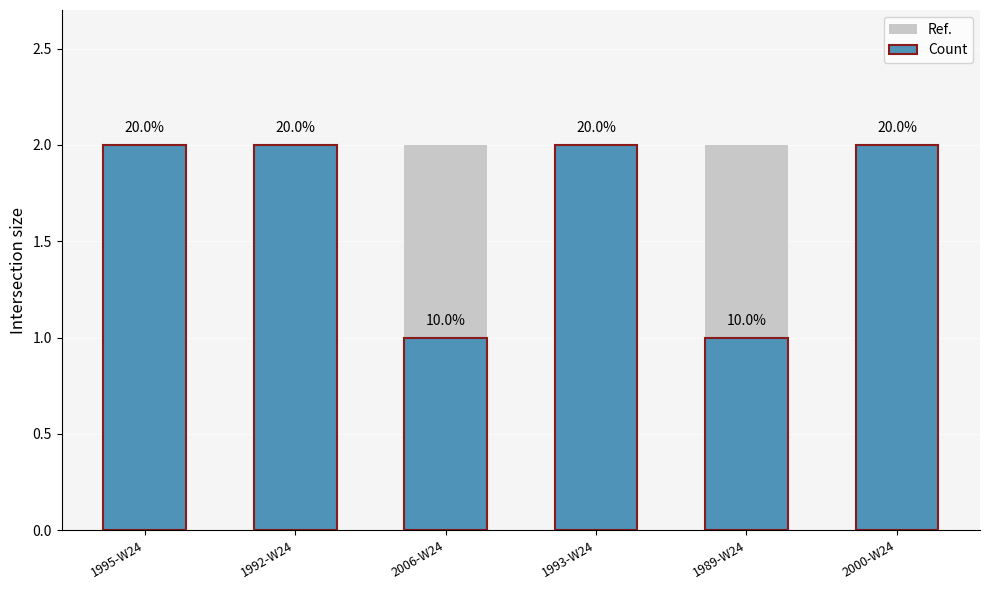

What is the value of the Ref. bar at the 2nd from the left?

2